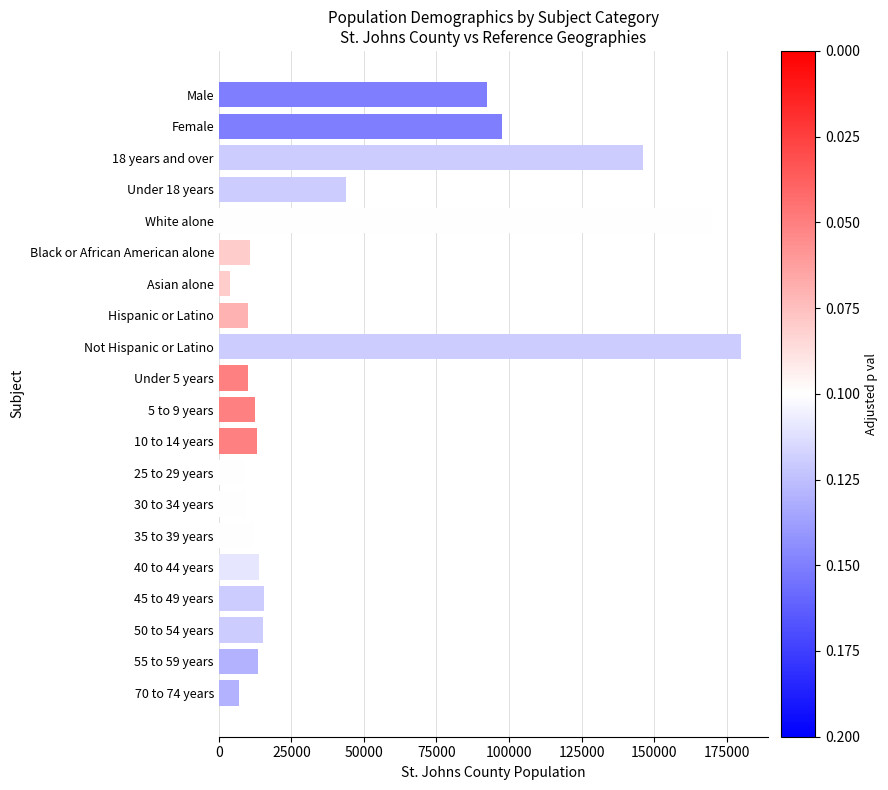

What is the label of the 7th bar from the bottom?

30 to 34 years